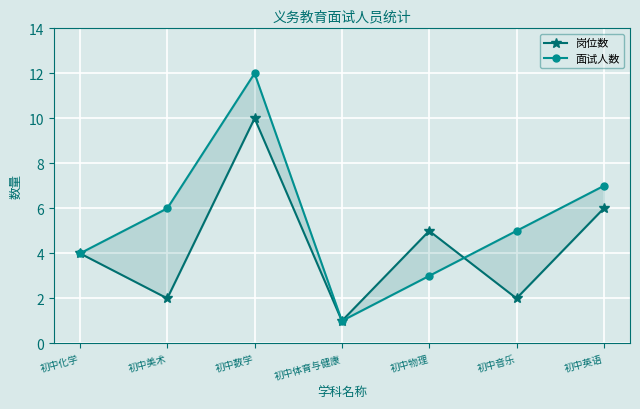

Is this an area chart (filled region under the line)?

No